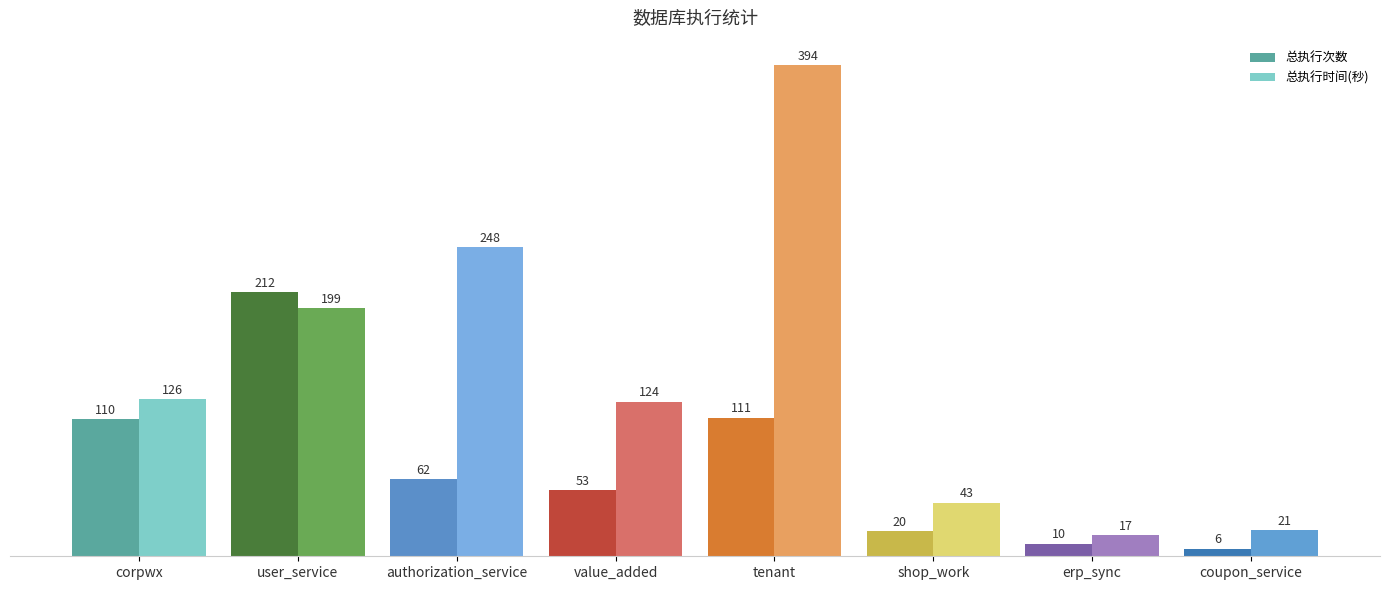

Reading left to right, extract all data points from this chart.

总执行次数: corpwx=110	user_service=212	authorization_service=62	value_added=53	tenant=111	shop_work=20	erp_sync=10	coupon_service=6
总执行时间(秒): corpwx=126	user_service=199	authorization_service=248	value_added=124	tenant=394	shop_work=43	erp_sync=17	coupon_service=21